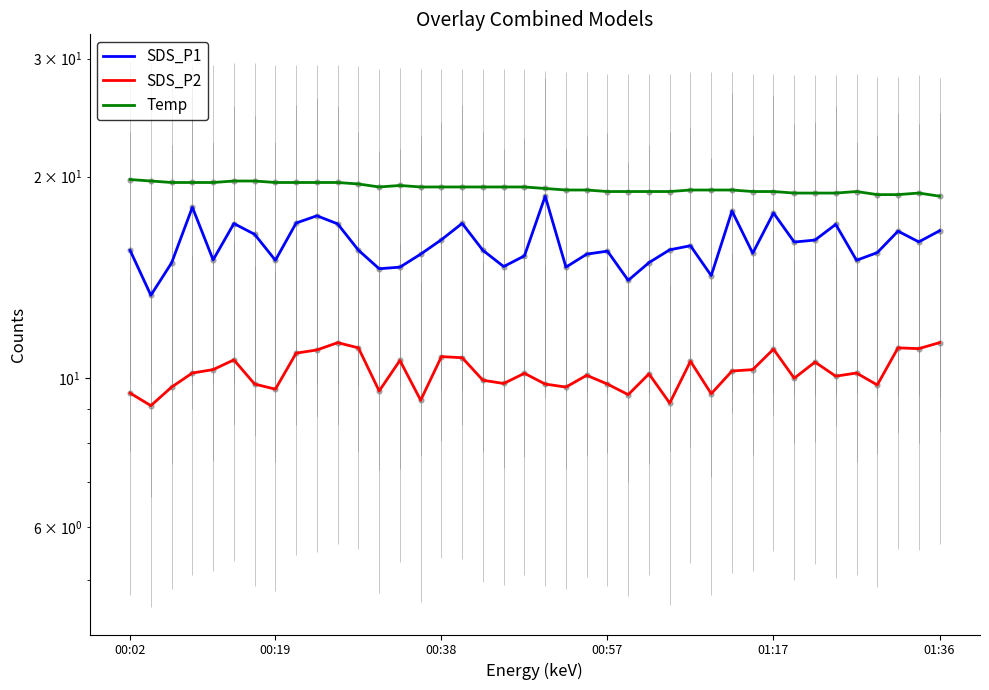

Which series has the largest total across all categories?

Temp